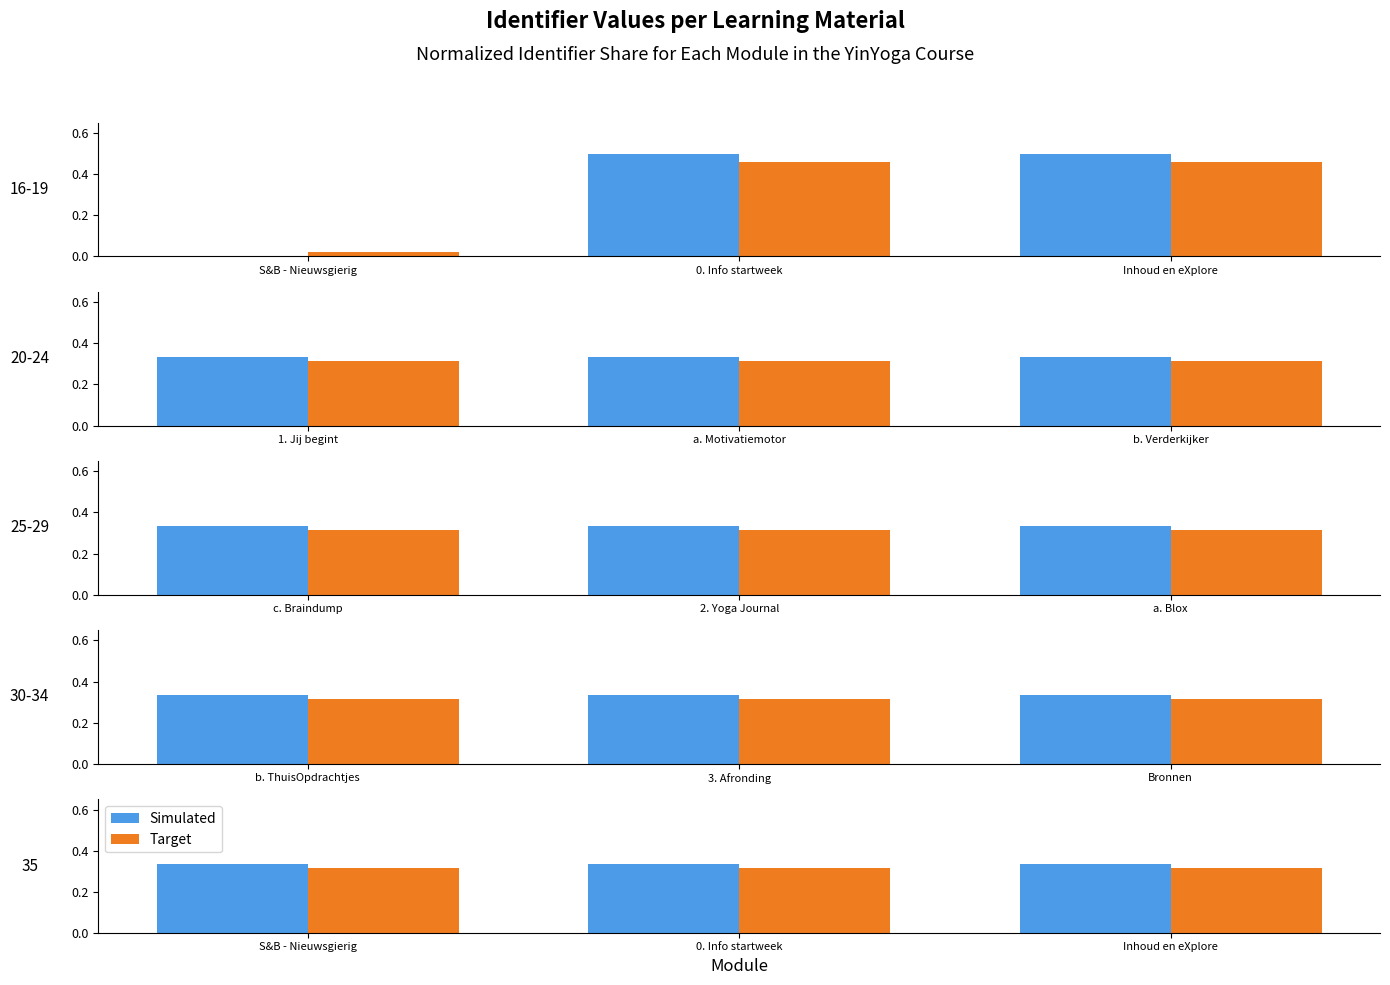

Are the bars grouped side by side (vs. stacked)?

Yes